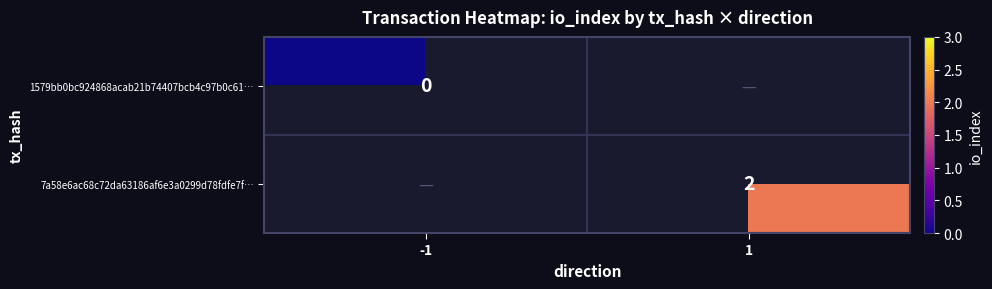

The 7a58e6ac68c72da63186af6e3a0299d78fdfe7f… series shows 3 at 1. True or false?

False